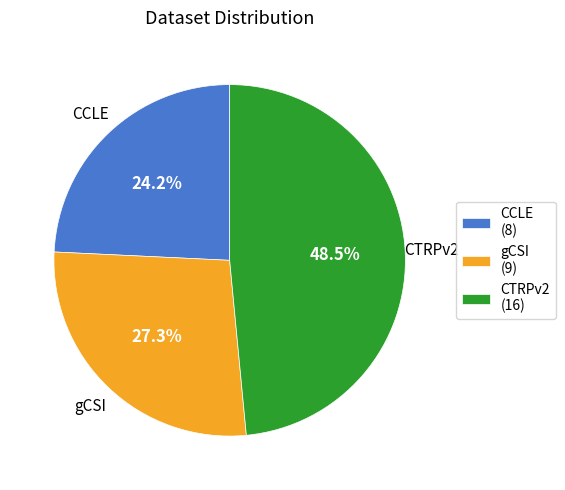

Rank the categories by value from lowest to highest.

CCLE, gCSI, CTRPv2